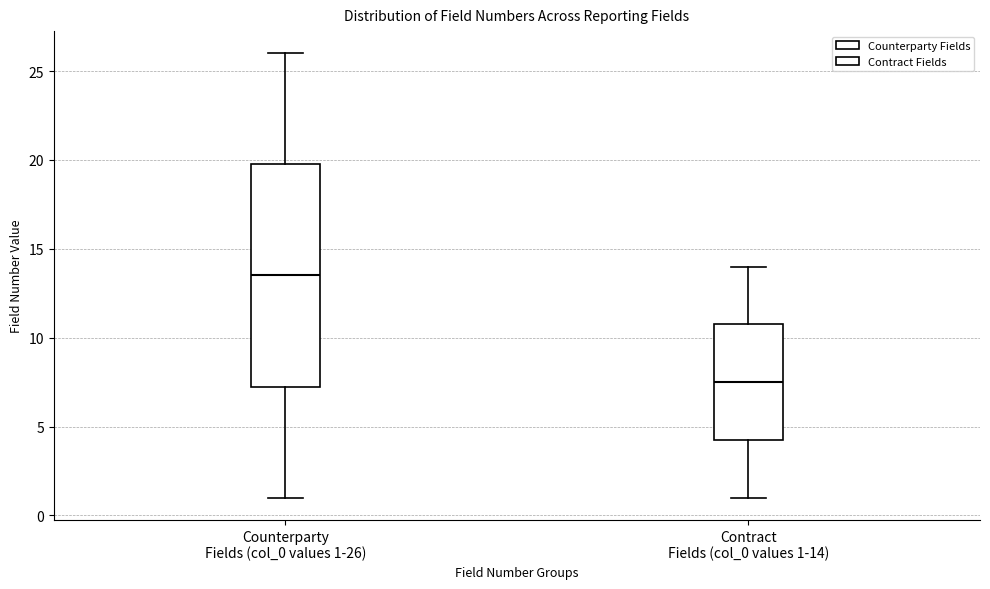

Reading left to right, transcribe this box plot: for each box, give where its median line is, the range the box spans, and where its two whiskers end, as read against the y-axis. The values are not printed on the chart, so give them approximately, as read against the axis.

Counterparty Fields (col_0 values 1-26): median 13.5, box 7.5 to 20.0, whiskers 1.0 to 26.0
Contract Fields (col_0 values 1-14): median 7.5, box 4.5 to 11.0, whiskers 1.0 to 14.0